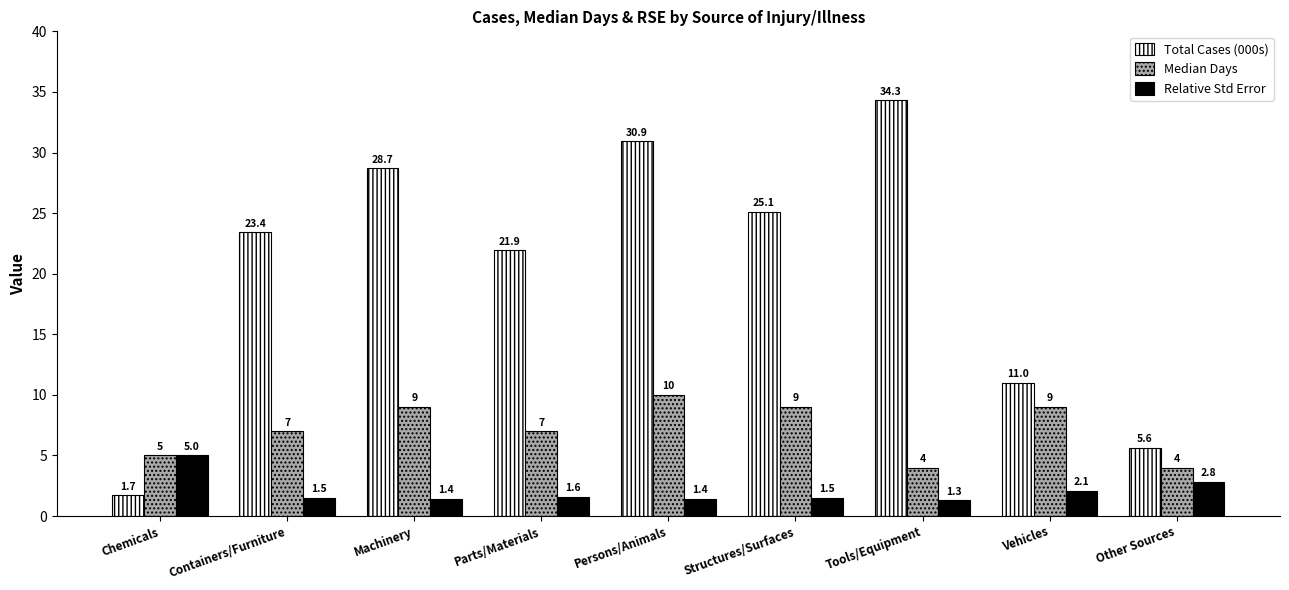

Reading right to left, transcribe all the data shown in this chart.

Total Cases (000s): 5.6	11.0	34.3	25.1	30.9	21.9	28.7	23.4	1.7
Median Days: 4.0	9.0	4.0	9.0	10.0	7.0	9.0	7.0	5.0
Relative Std Error: 2.8	2.1	1.3	1.5	1.4	1.6	1.4	1.5	5.0